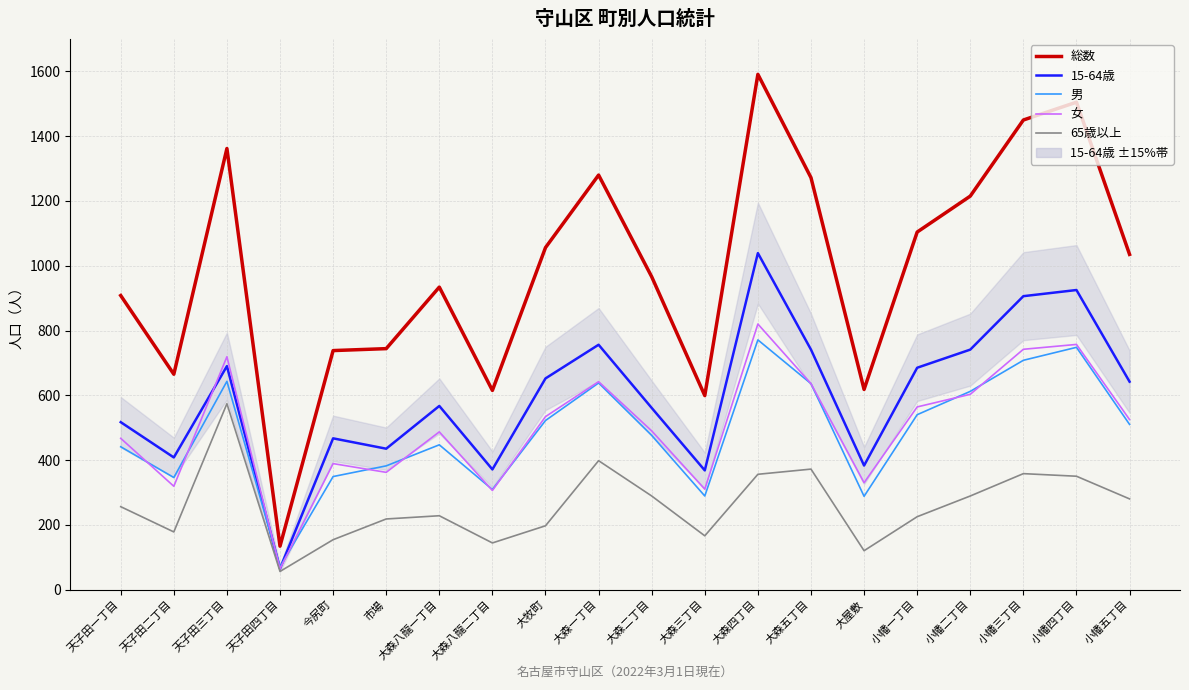

What is the approximate value of 女 at 天子田三丁目?

719